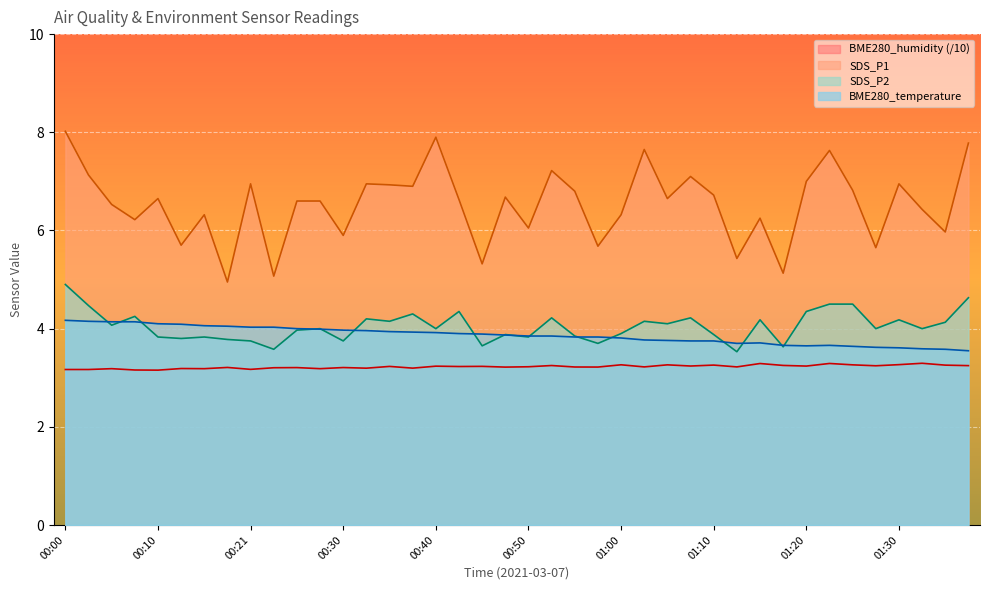

The BME280_temperature series shows 1.2 at 00:33. True or false?

False